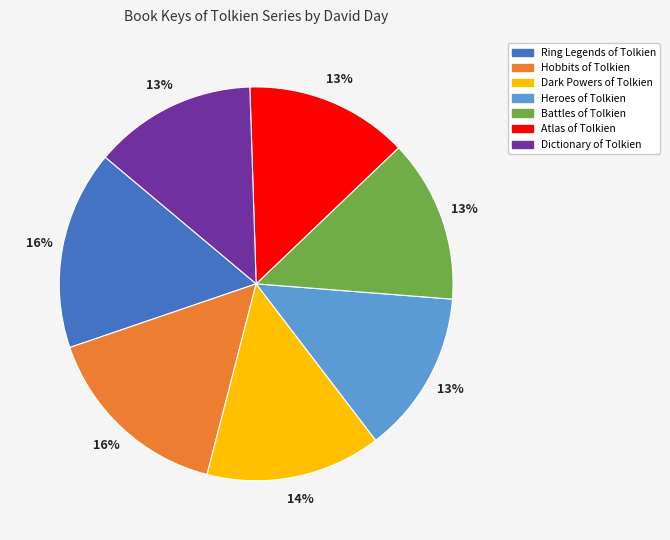

To the nearest percent, what is the combined percentage of Atlas of Tolkien and Dictionary of Tolkien?

27%